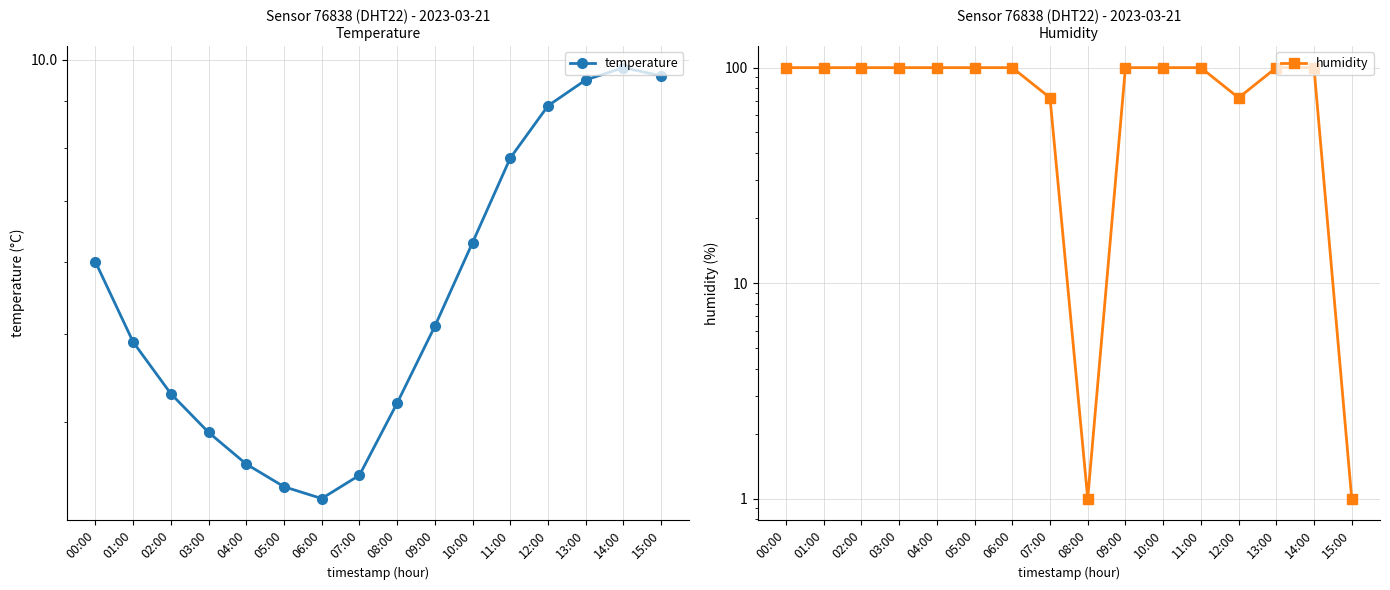

What is the total value across all series at 03:00?

103.8